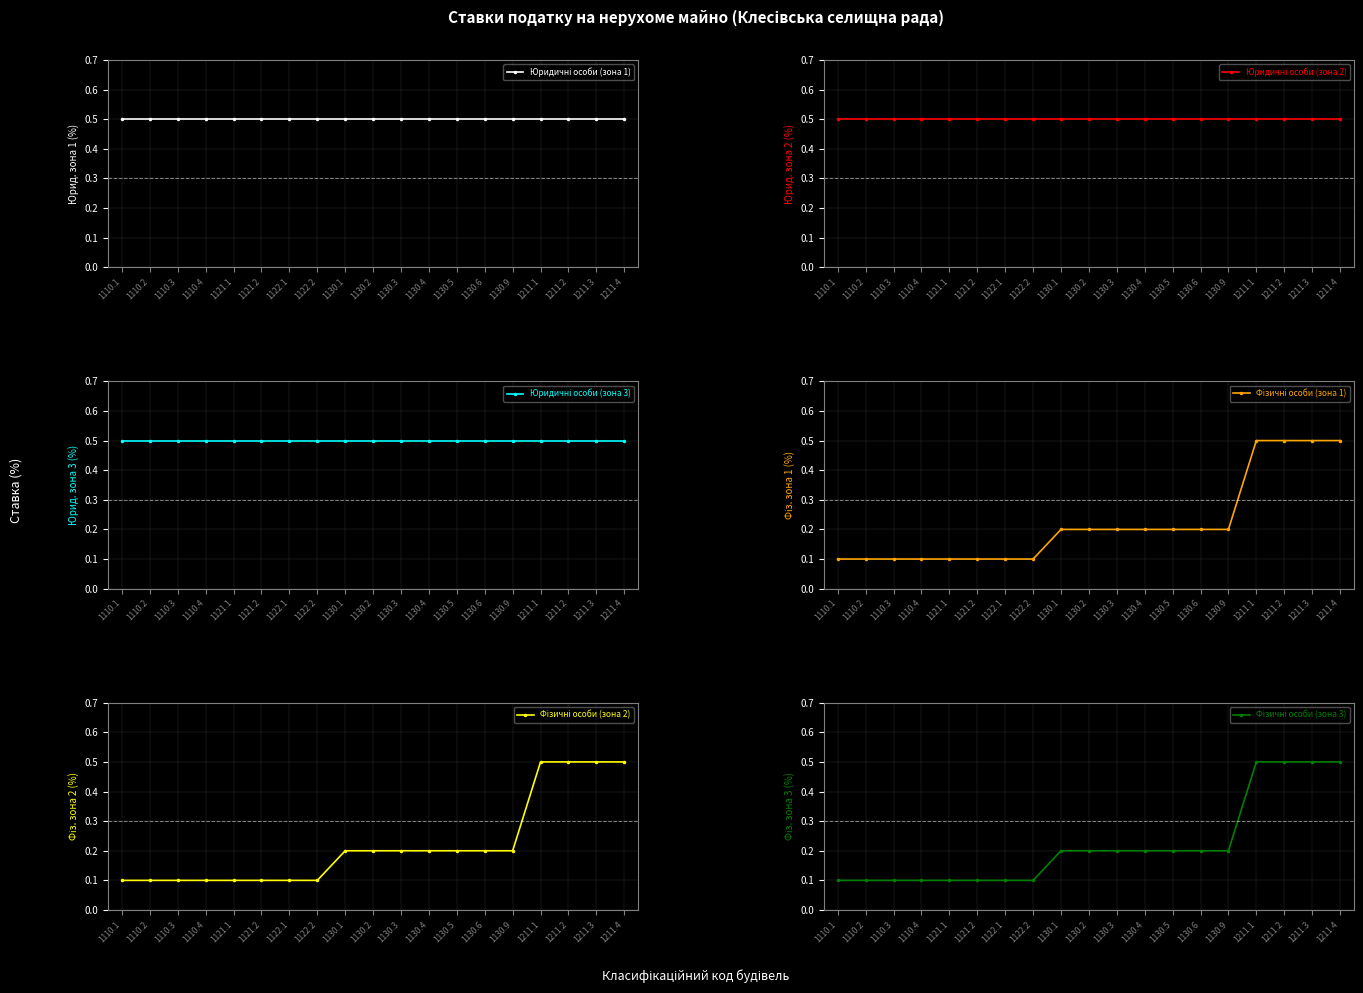

Which series has the largest total across all categories?

Юридичні особи (зона 1)